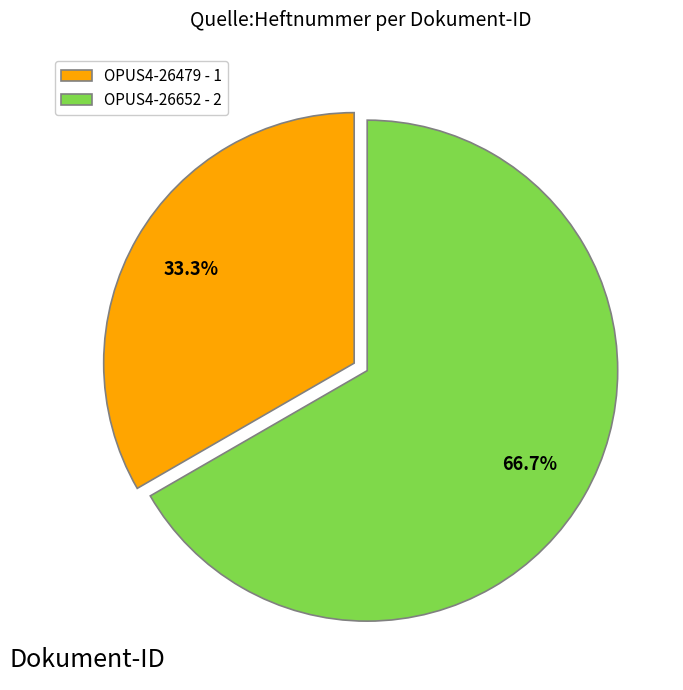

Is it true that OPUS4-26652 is 59% of the pie?

False